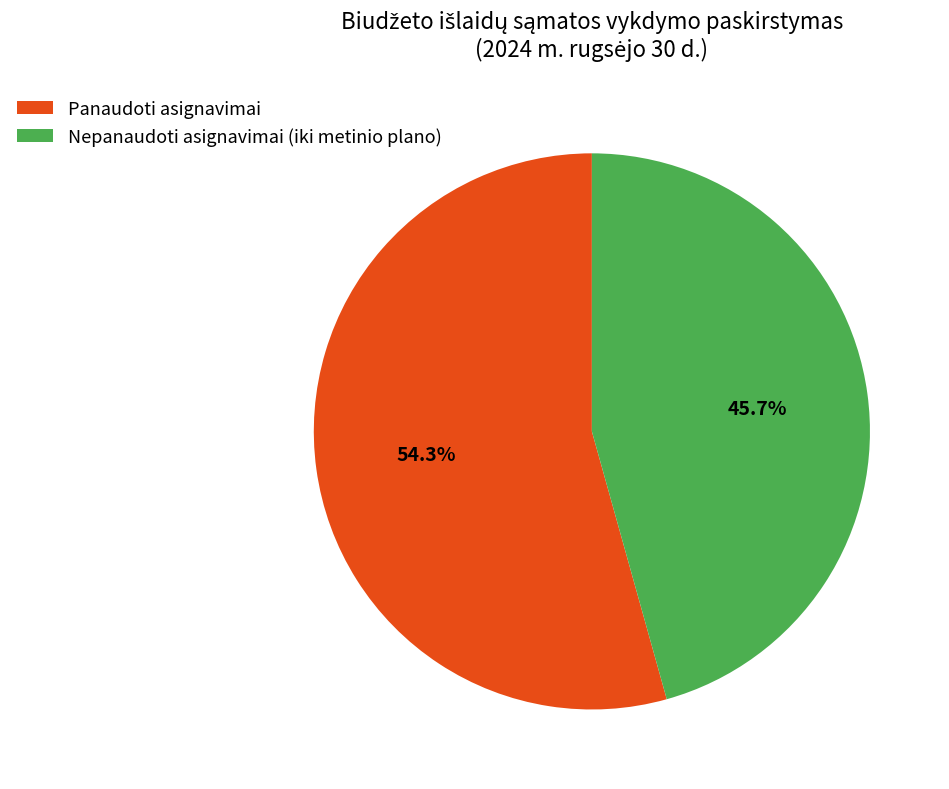

To the nearest percent, what is the average slice percentage?

50%